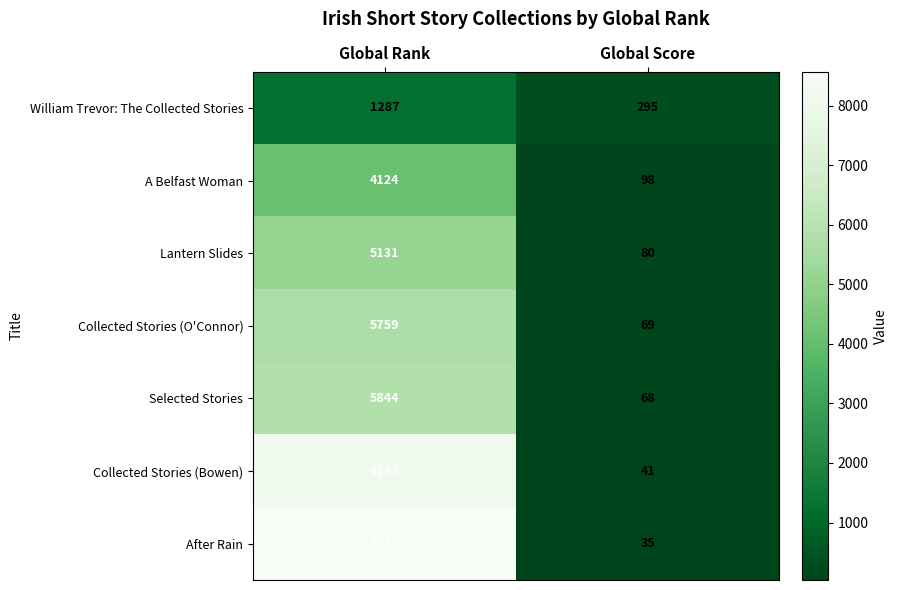

Which series has the widest spread of values?

After Rain